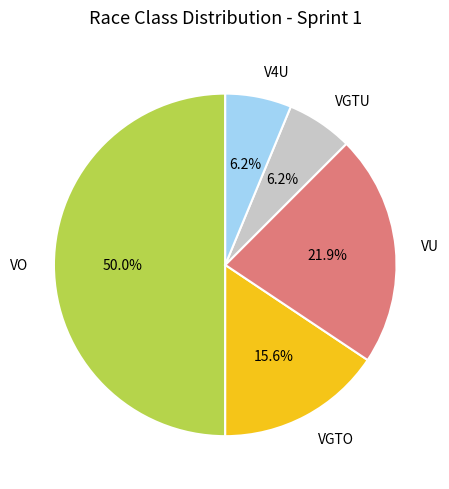

Is the sum of VGTU and VGTO greater than half?

No